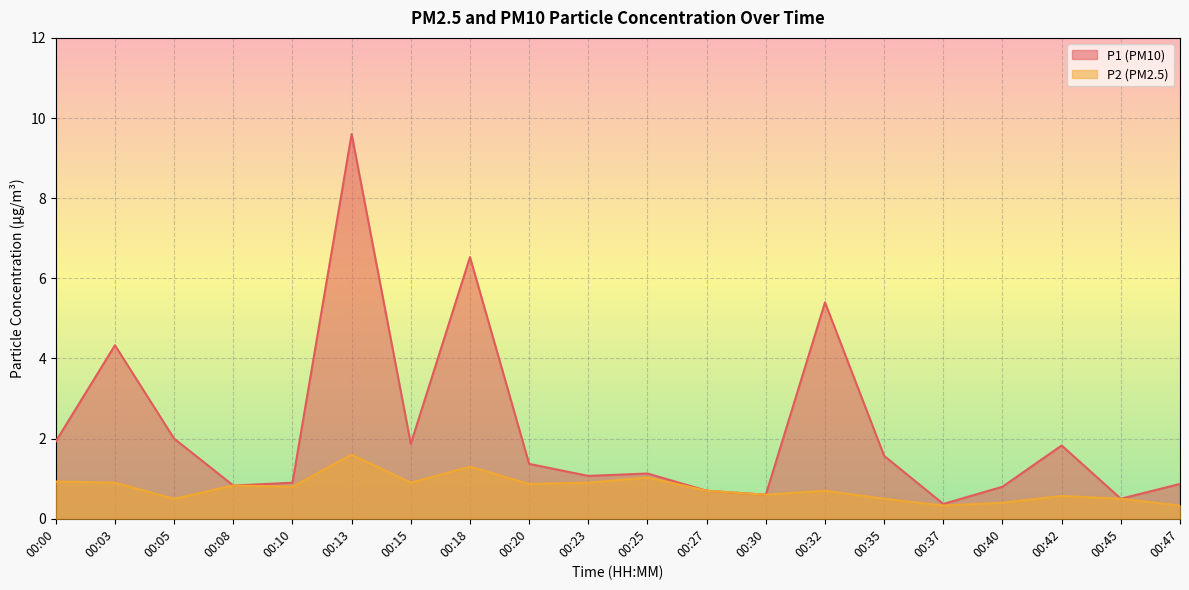

In P2, how many points are higher than both neighbors (excluding endpoints)?

6